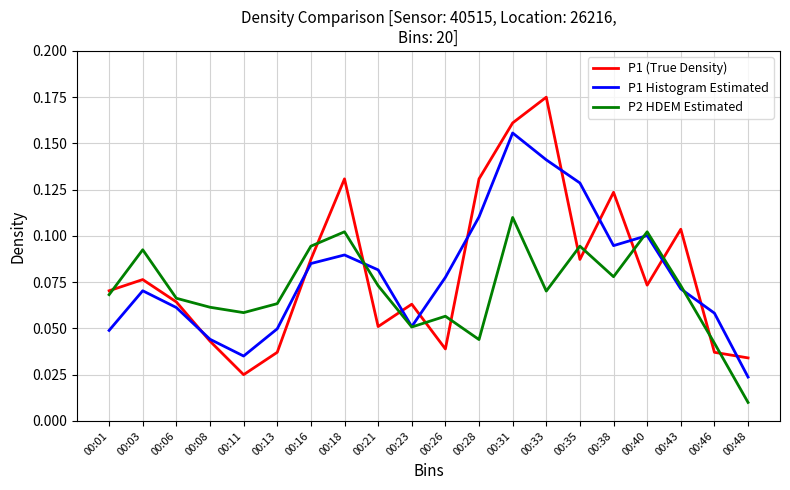

At which label is P1 (True Density) closest to 0?

00:11